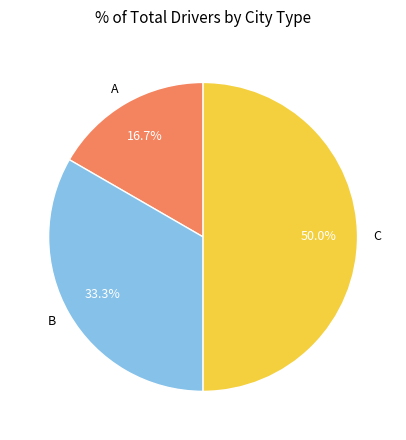

What is the total percentage of A and B?

50.0%